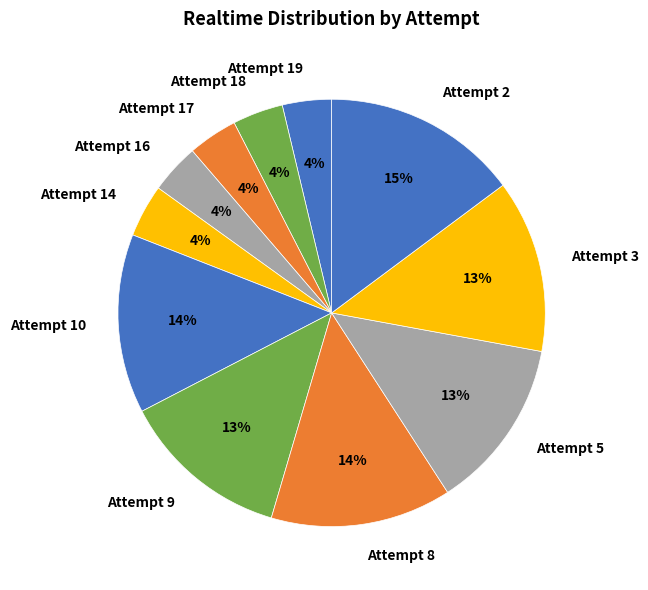

Which slice is the largest?

Attempt 2